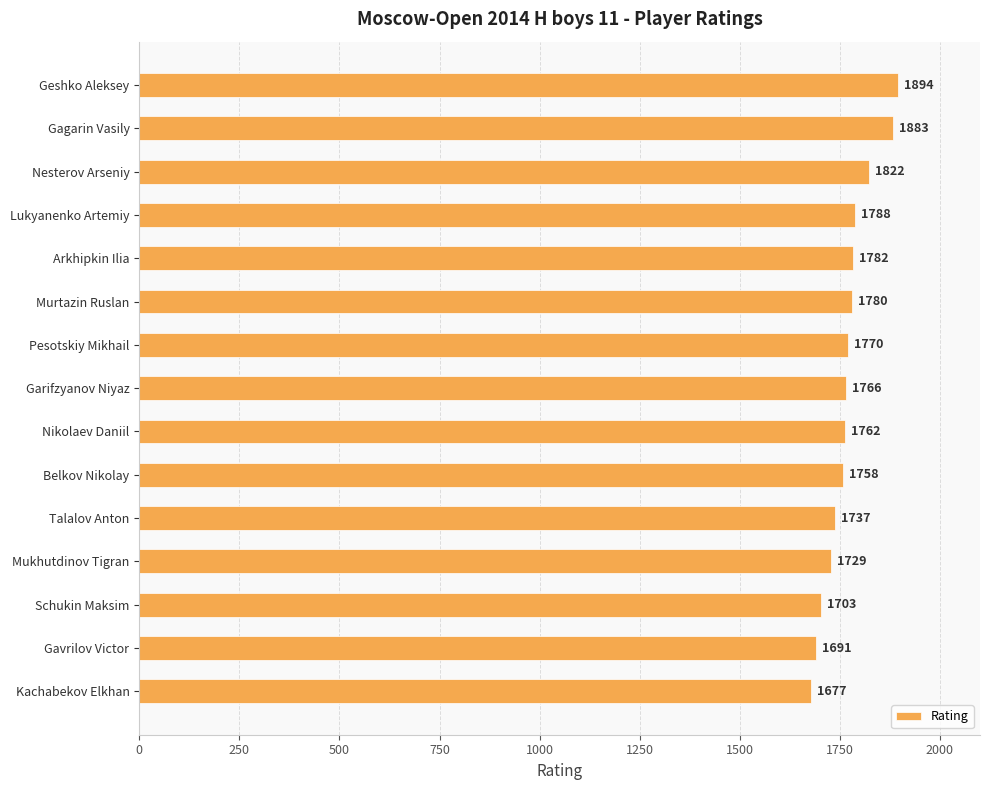

What is the difference between the second highest and minimum values?

206